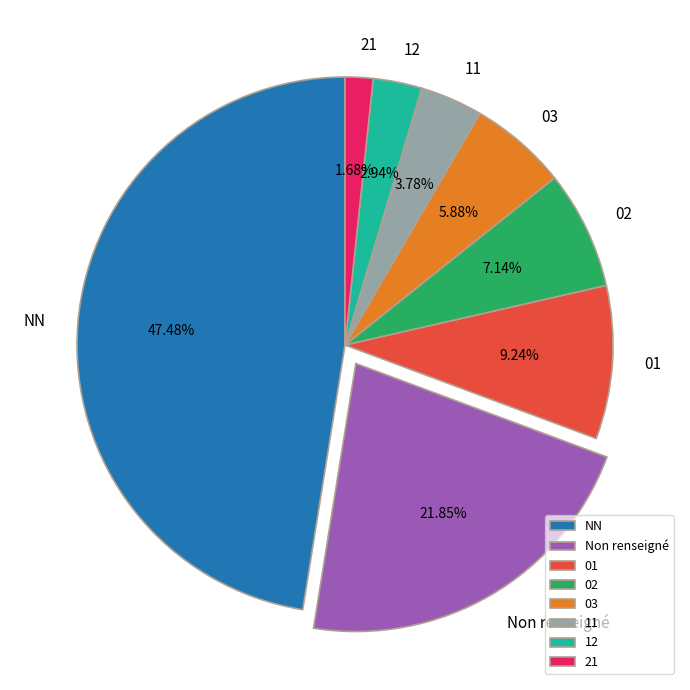

Count the number of slices in the pie.

8